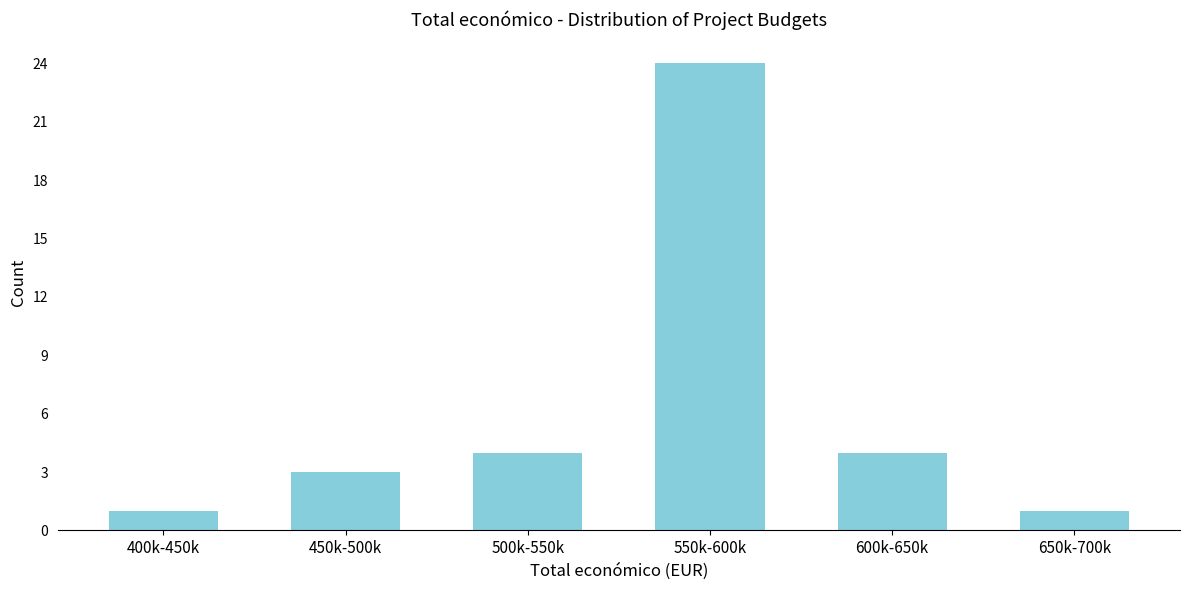

Reading right to left, list all the values displayed in this chart.

650k-700k=1	600k-650k=4	550k-600k=24	500k-550k=4	450k-500k=3	400k-450k=1